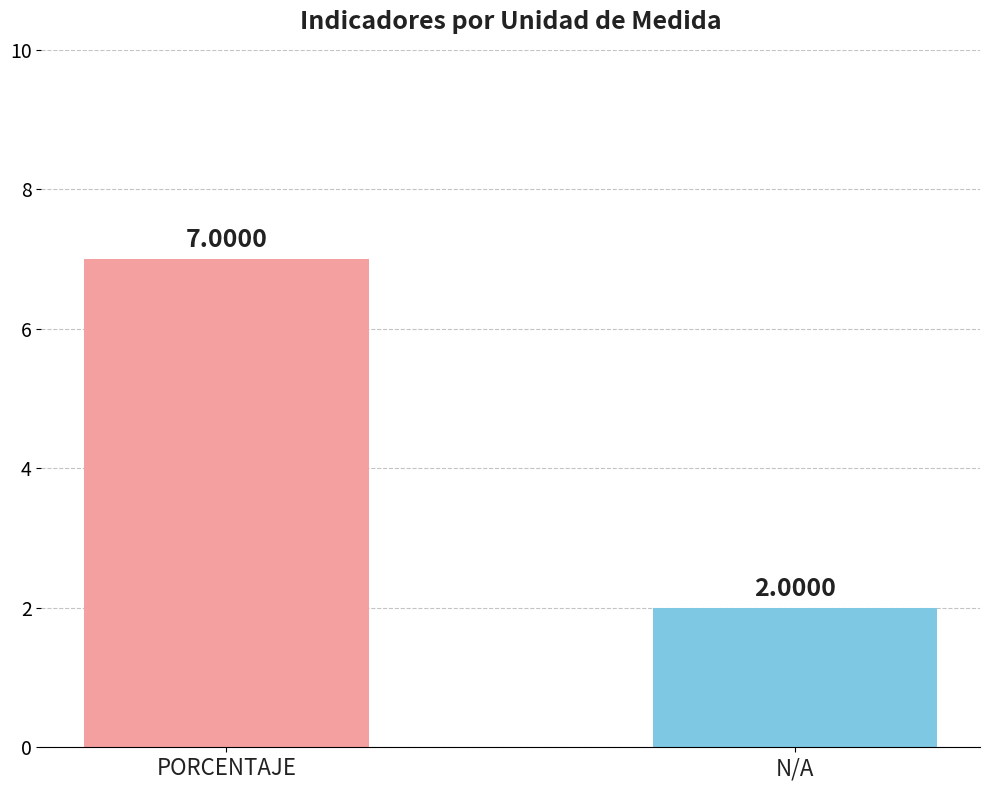

What is the difference between the maximum and minimum values?

5